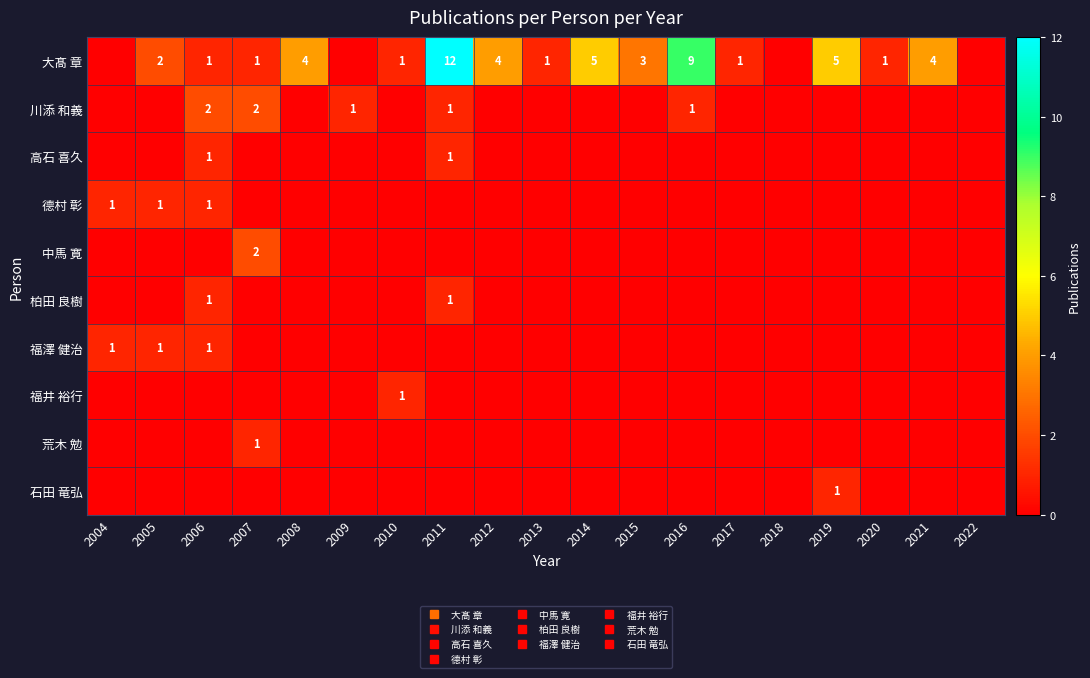

Rank the series at 2011 from highest to lowest value.

大髙 章, 川添 和義, 高石 喜久, 柏田 良樹, 德村 彰, 中馬 寛, 福澤 健治, 福井 裕行, 荒木 勉, 石田 竜弘